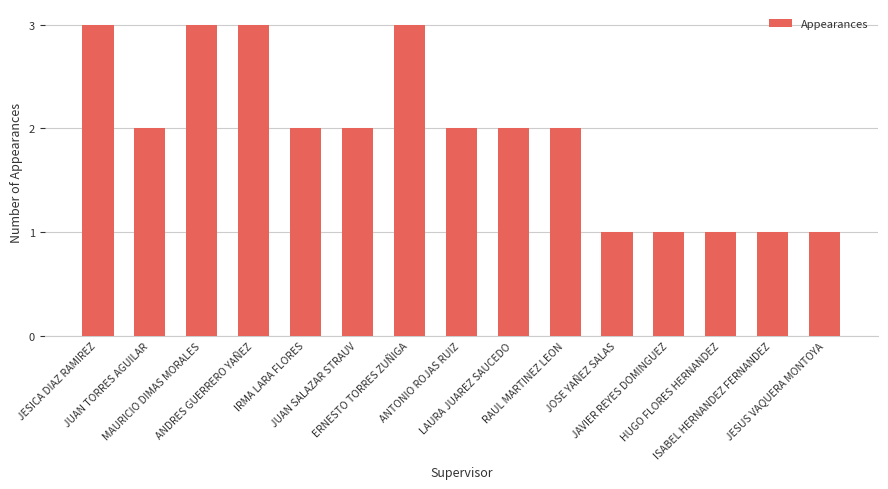

Does the chart contain any negative values?

No